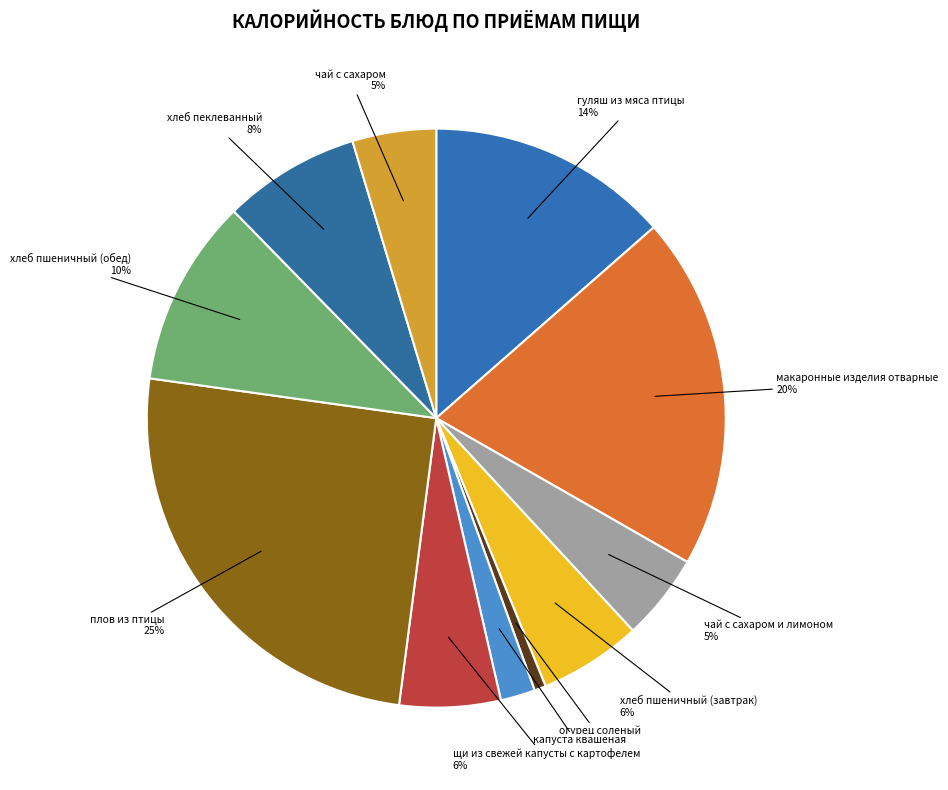

Is the sum of хлеб пшеничный (завтрак) and чай с сахаром greater than half?

No